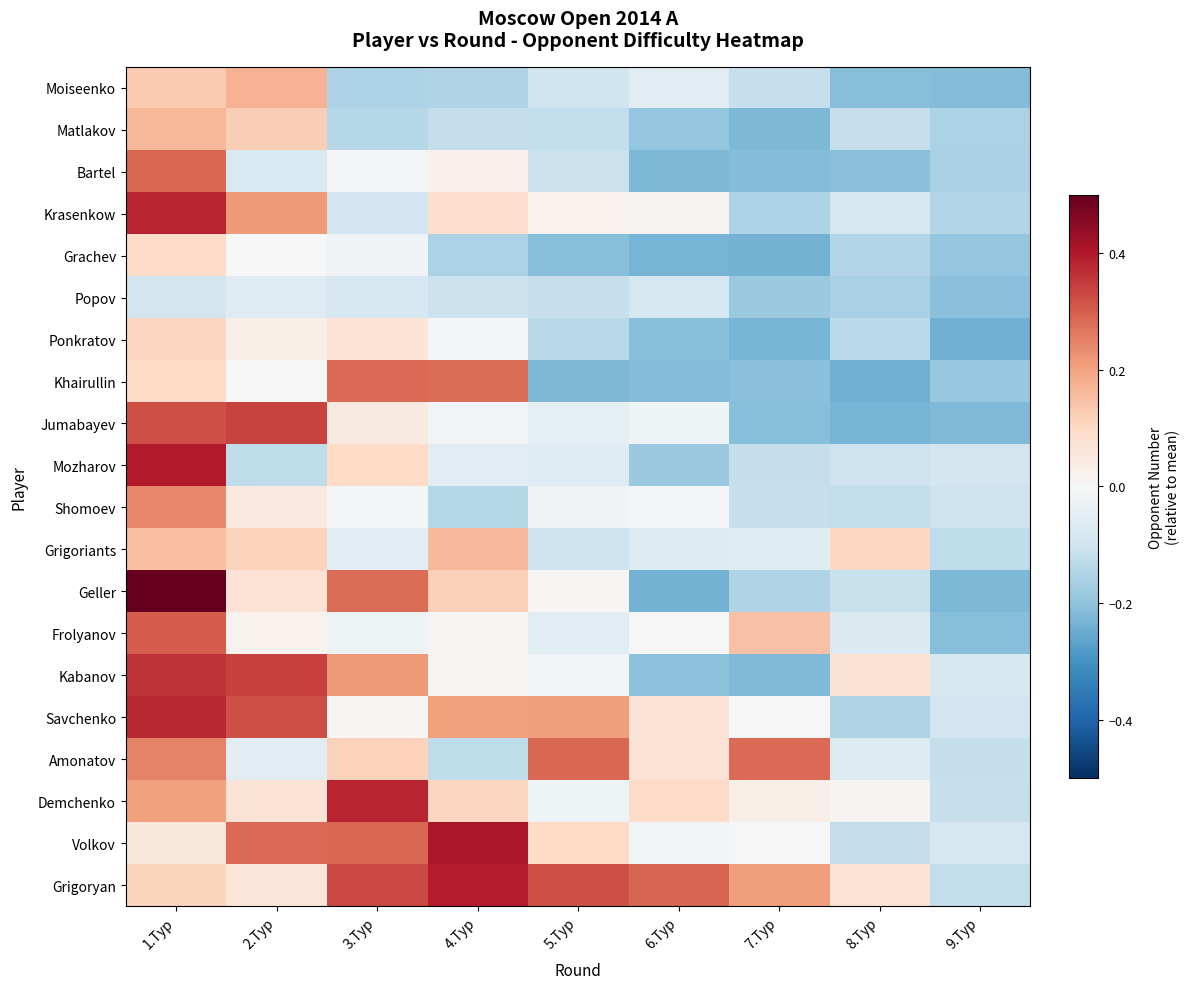

Which series has the largest total across all categories?

Grigoryan